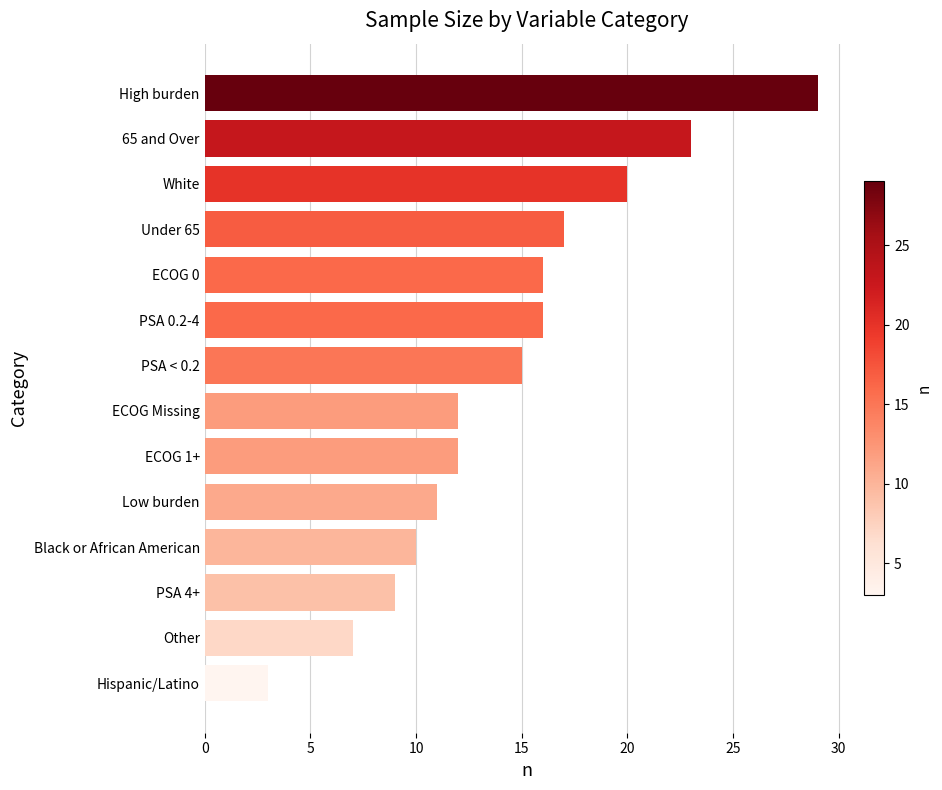

What is the smallest value displayed?

3